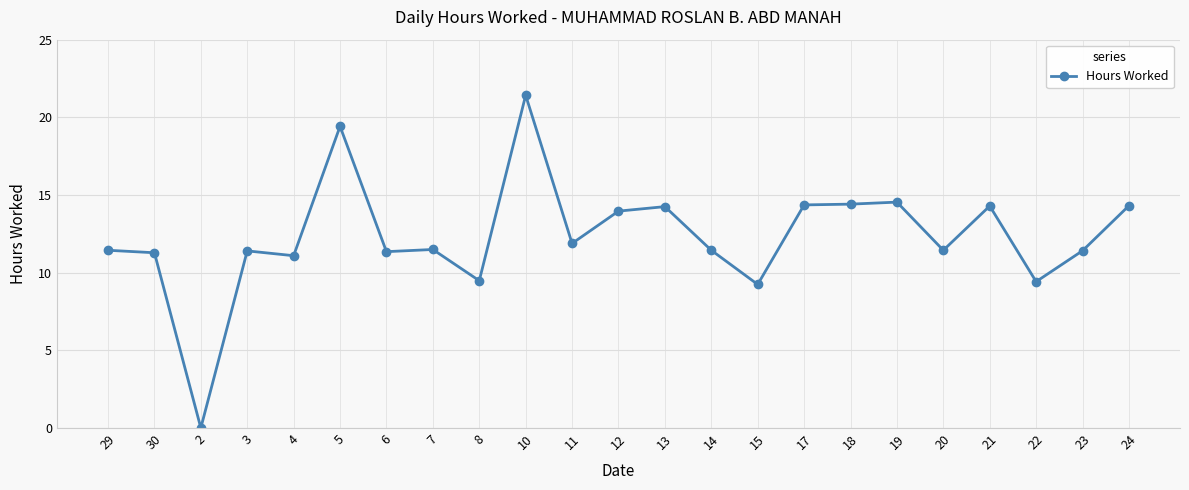

What is the label of the 19th point from the right?

4